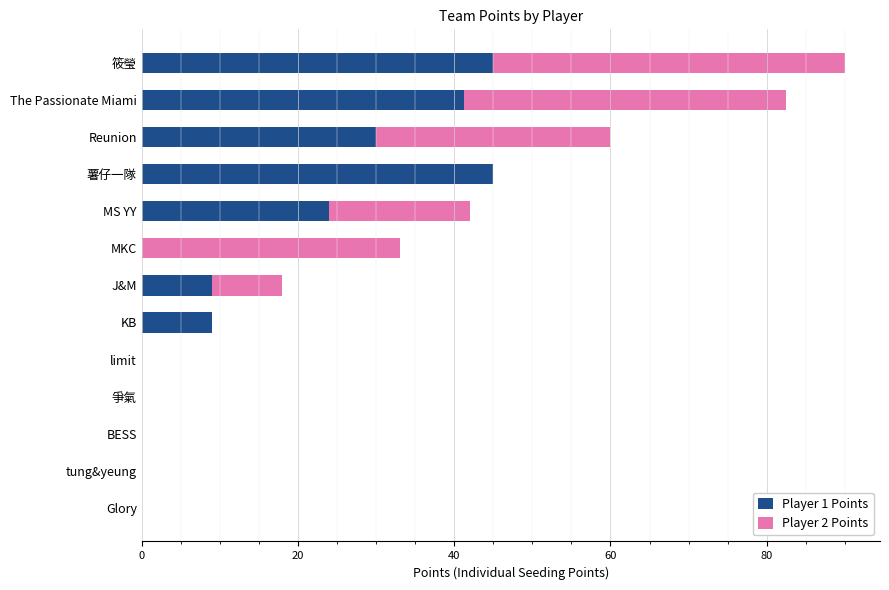

The value of Player 1 Points at Glory is 18.8. True or false?

False